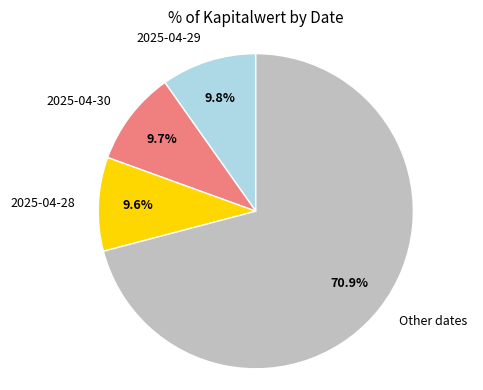

How many segments does this pie chart have?

4